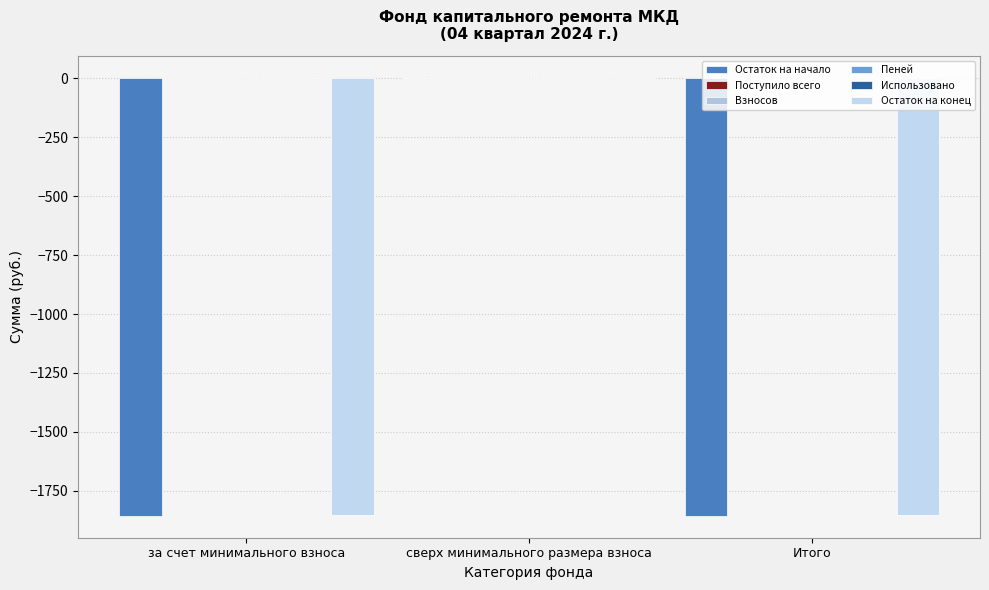

Reading left to right, transcribe all the data shown in this chart.

Остаток на начало: -1856.2	0.0	-1856.2
Поступило всего: 1.6	0.0	1.6
Взносов: 1.6	0.0	1.6
Пеней: 0.0	0.0	0.0
Использовано: 0.0	0.0	0.0
Остаток на конец: -1854.5	0.0	-1854.5